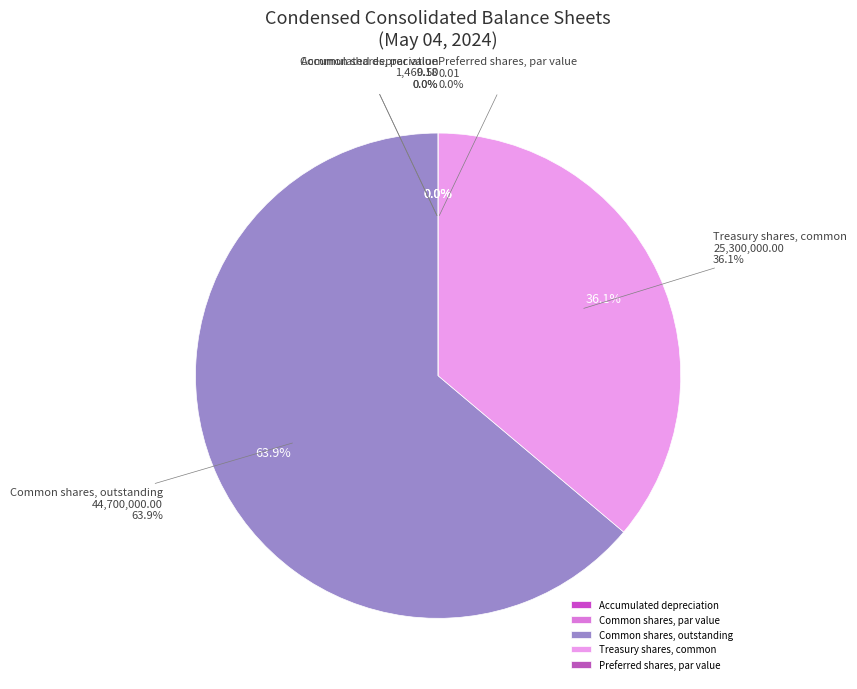

Which slice is the largest?

Common shares, outstanding